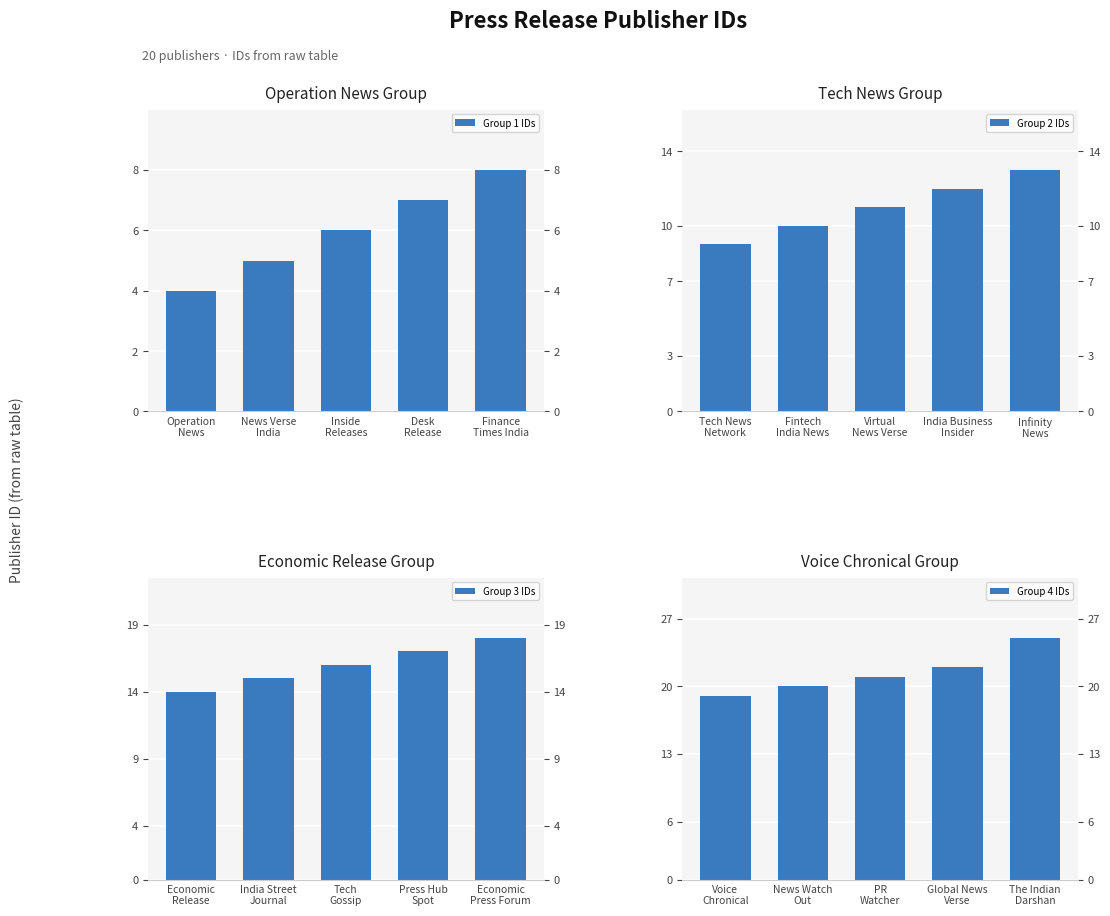

What is the average value of the Group 1 IDs series?

6